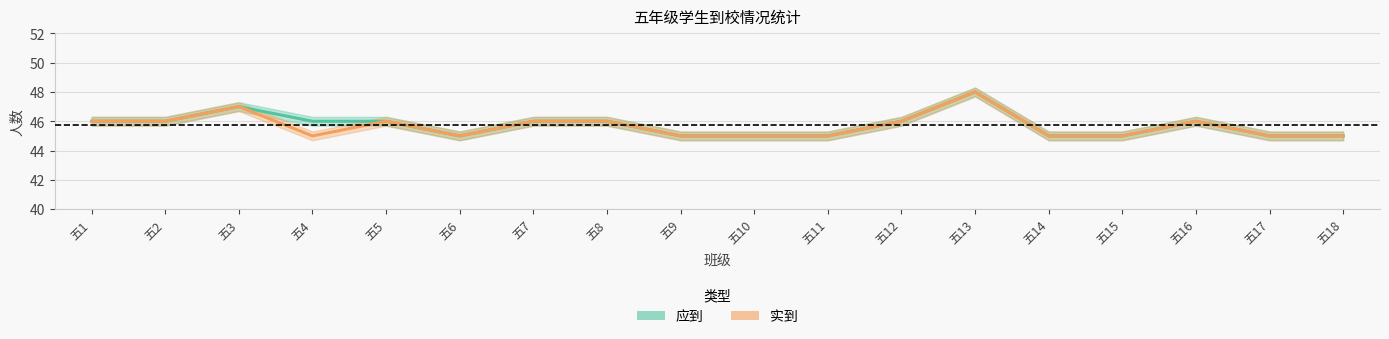

Is this an area chart (filled region under the line)?

No